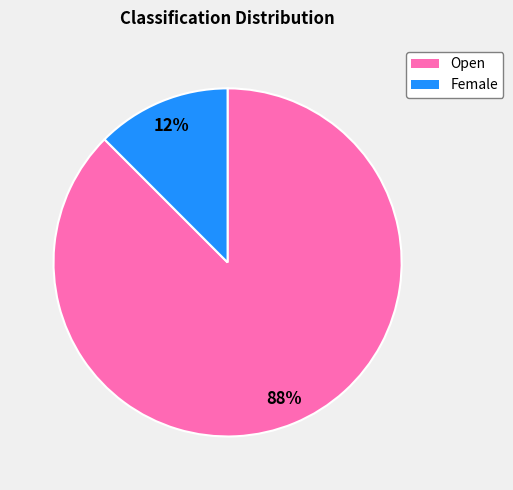

Rank the categories by value from highest to lowest.

Open, Female